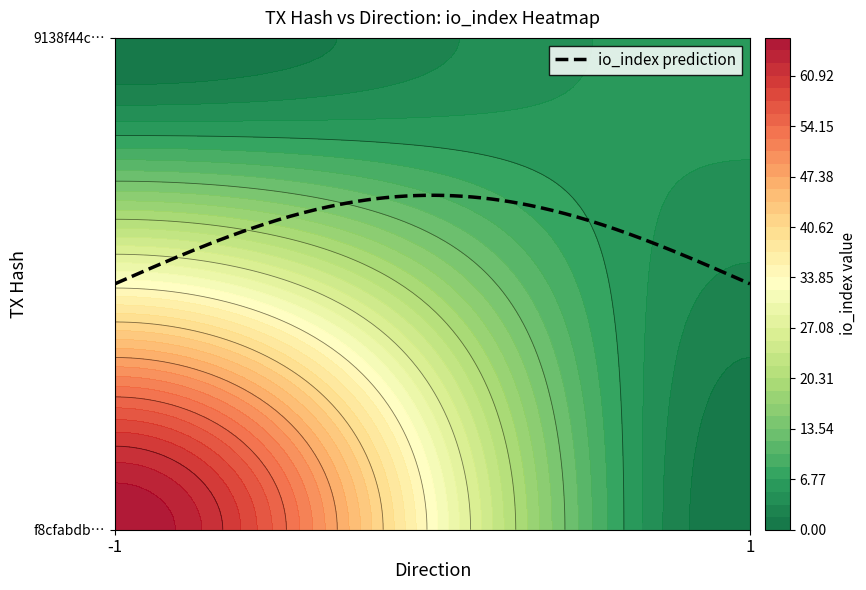

The value of 9138f44cddca3a7d53ff6a2395f715eb9c0d025 at io_index is 2. True or false?

False